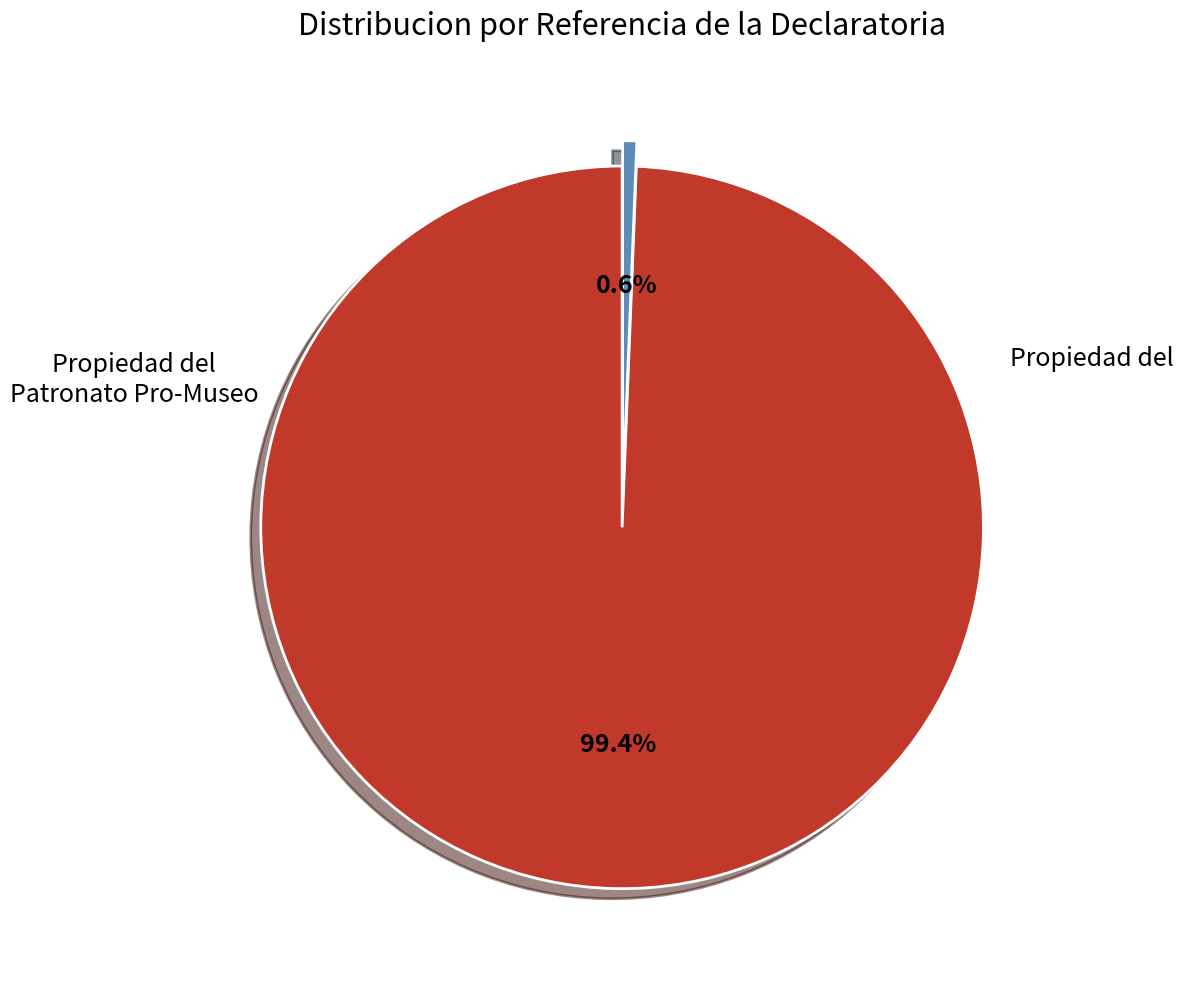

Is there any slice that represents more than half of the pie?

Yes